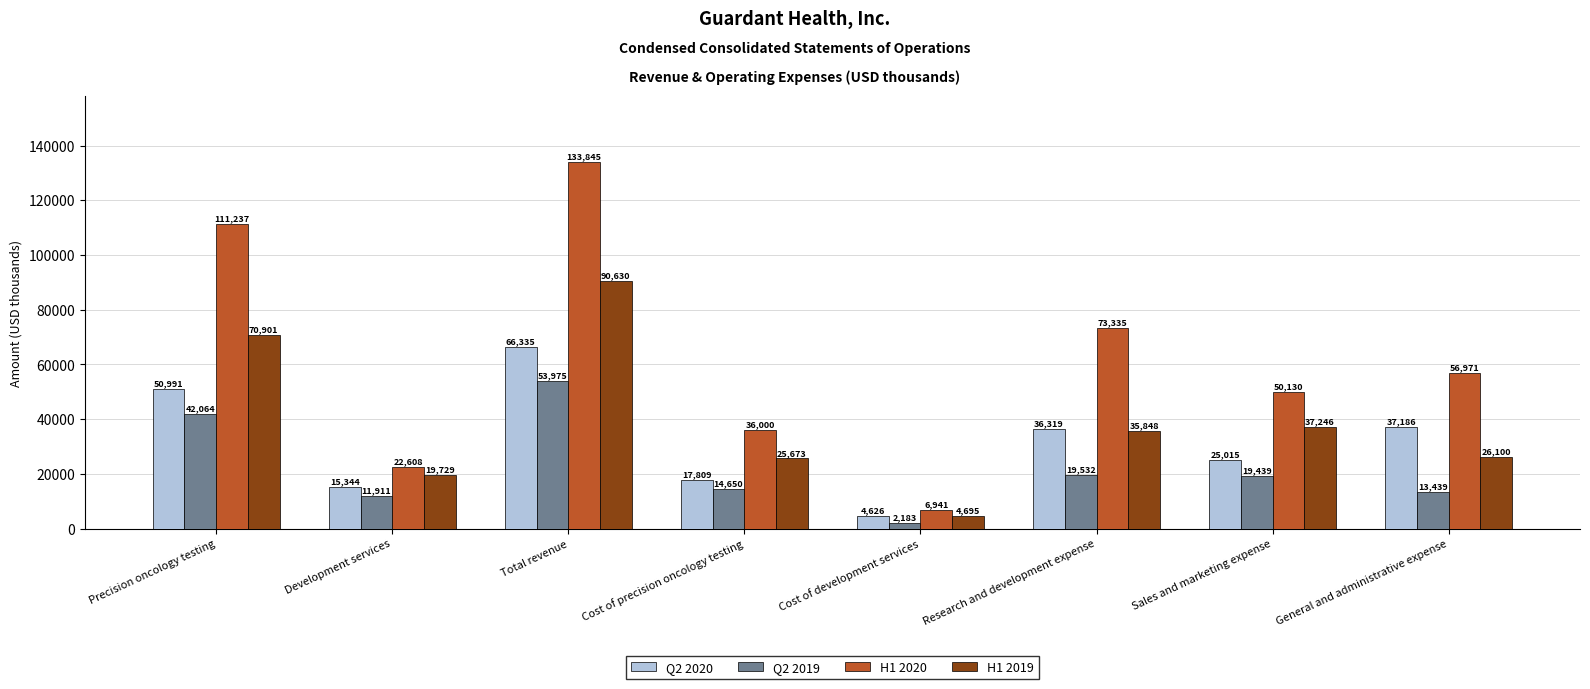

The value of Q2 2020 at General and administrative expense is 25625. True or false?

False